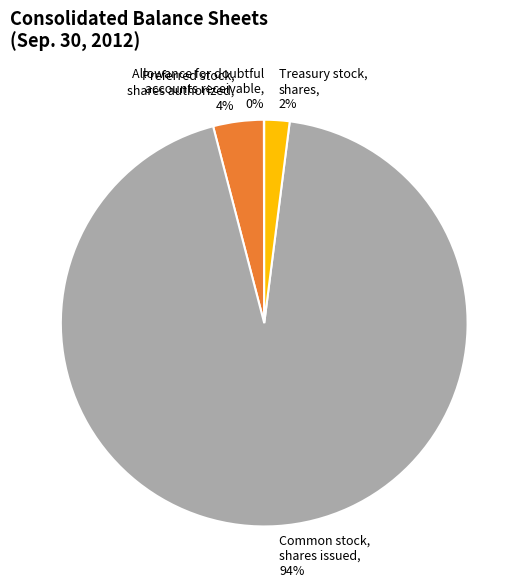

To the nearest percent, what is the combined percentage of Common stock, shares issued and Treasury stock, shares?

96%